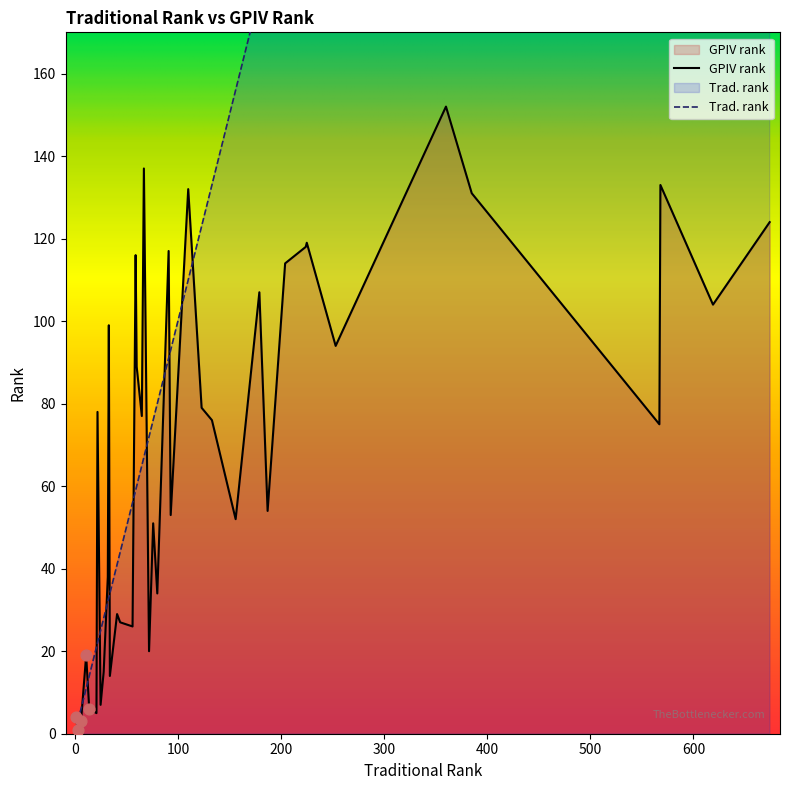

Which series has the largest total across all categories?

Trad. rank